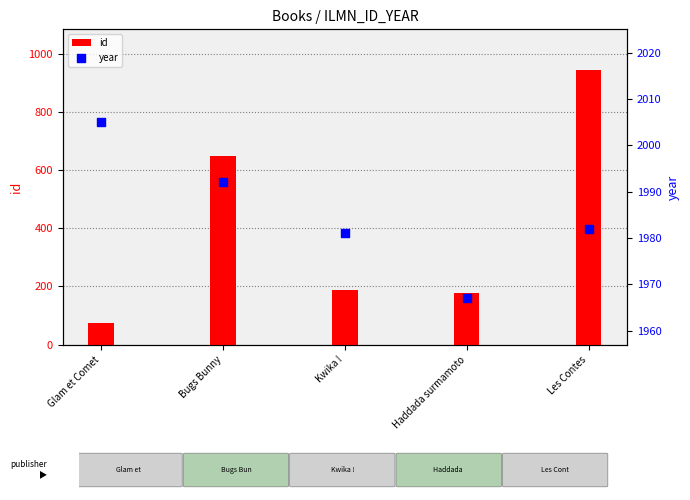

Is the value of year at Glam et Comet greater than the value of id at Kwika !?

Yes